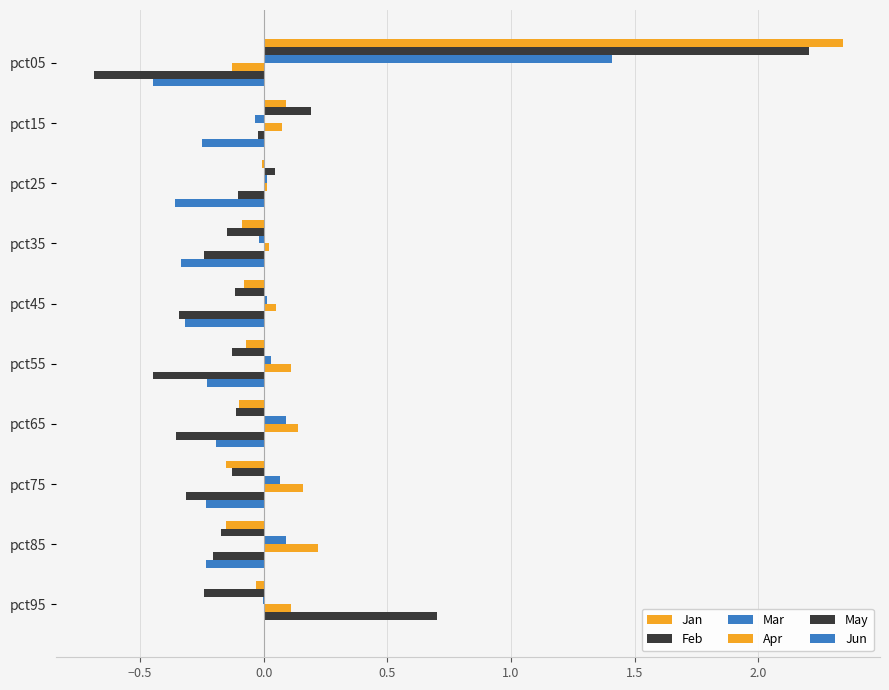

Count the number of categories in the chart.

10